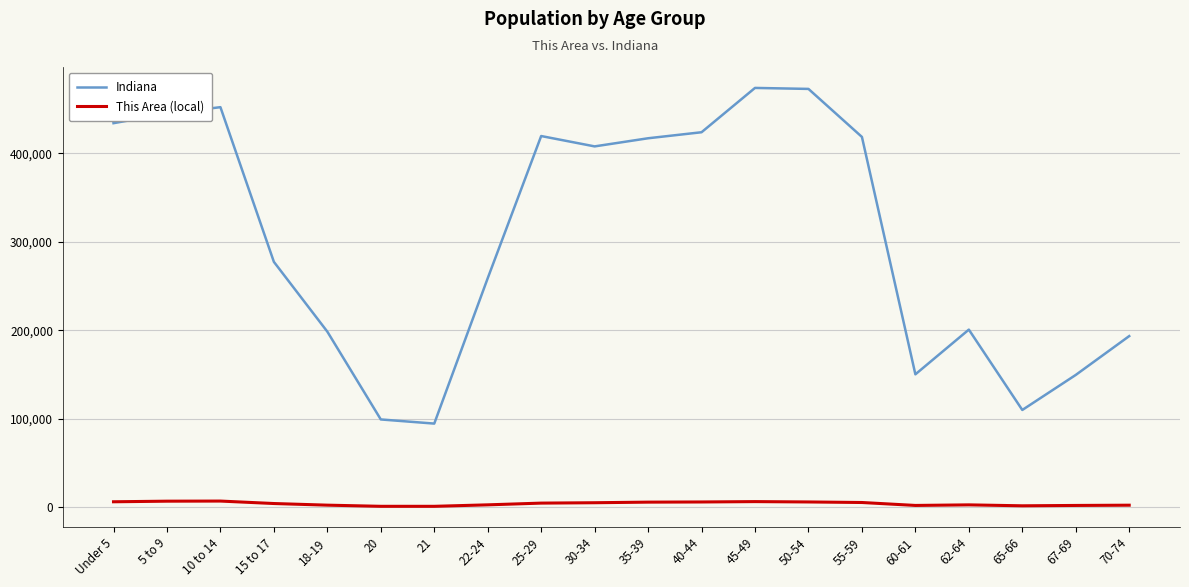

Rank the series at 18-19 from highest to lowest value.

Indiana, This Area (local)